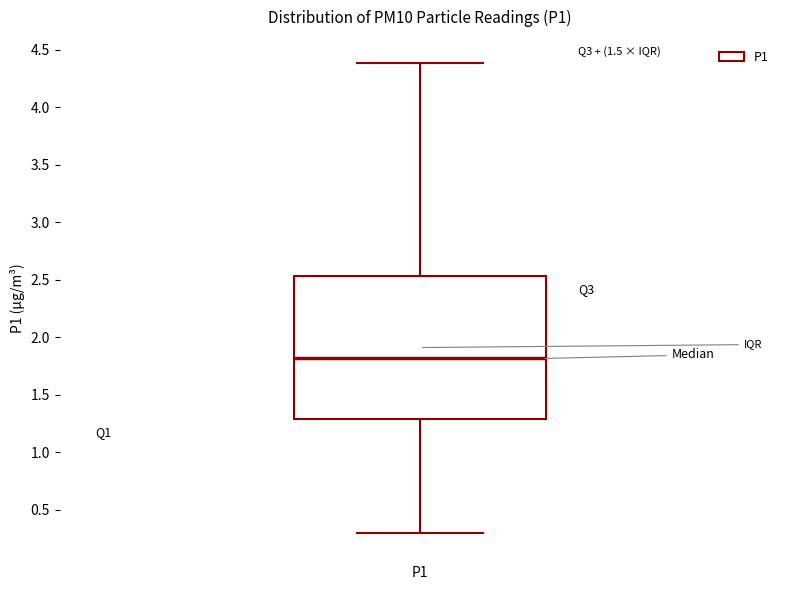

Read this box plot against the y-axis: the position of the median line, the range covered by the box, and the ends of both whiskers. The values are not printed on the chart, so give them approximately, as read against the axis.

median 1.80, box 1.30 to 2.55, whiskers 0.30 to 4.40